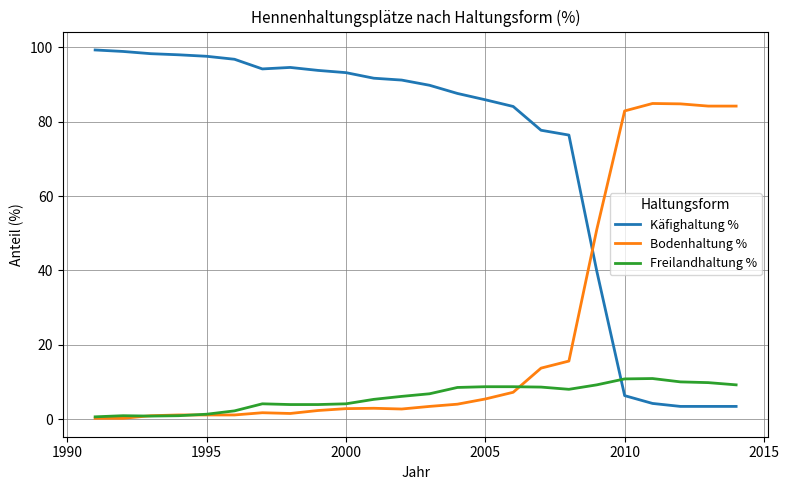

In Käfighaltung %, how many points are higher than both neighbors (excluding endpoints)?

1